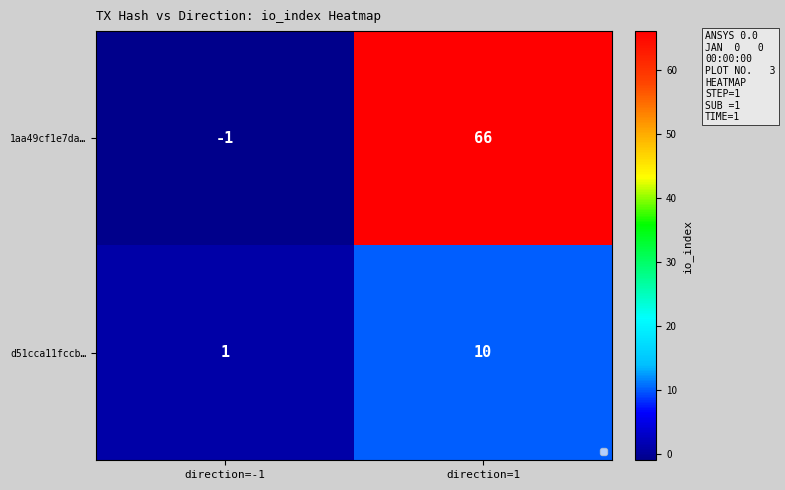

What is the maximum value for d51cca11fccb…?

10